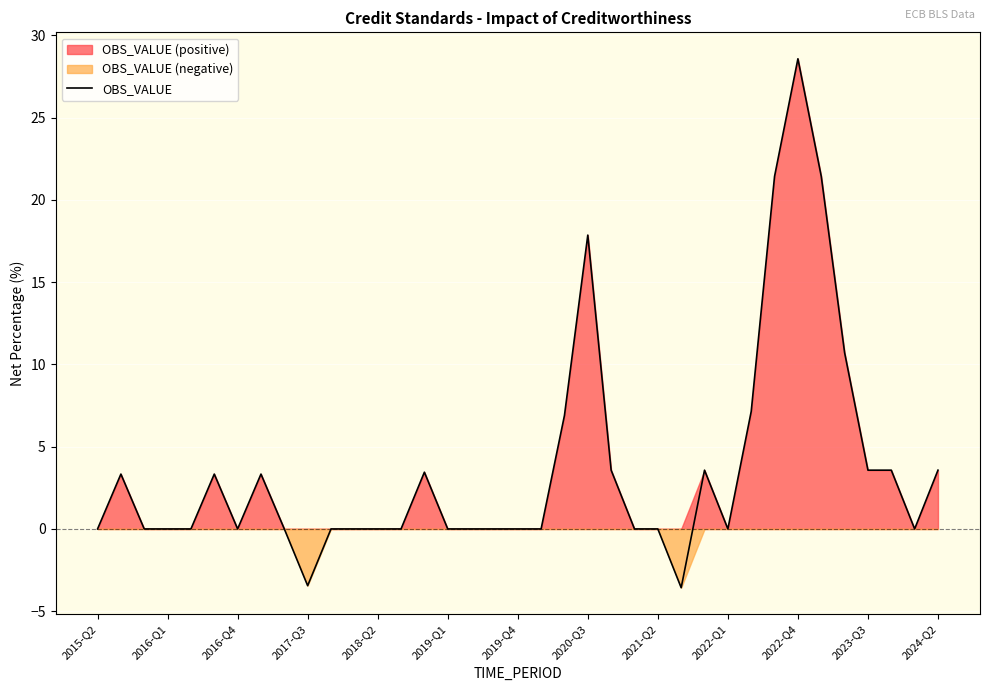

Which category has the highest value in the OBS_VALUE series?

2022-Q4